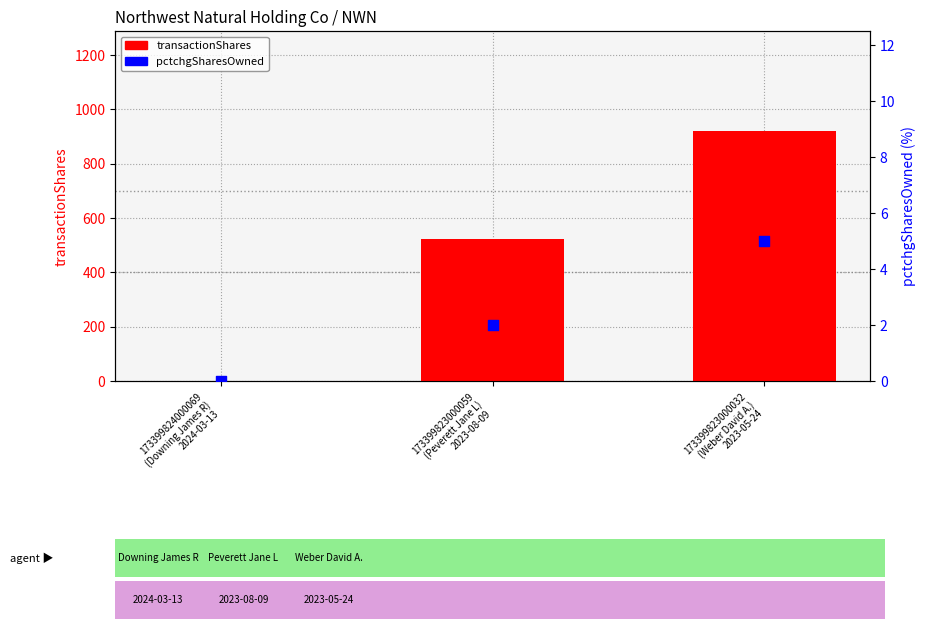

At which category is the sum across all series the highest?

173399823000032
(Weber David A.)
2023-05-24